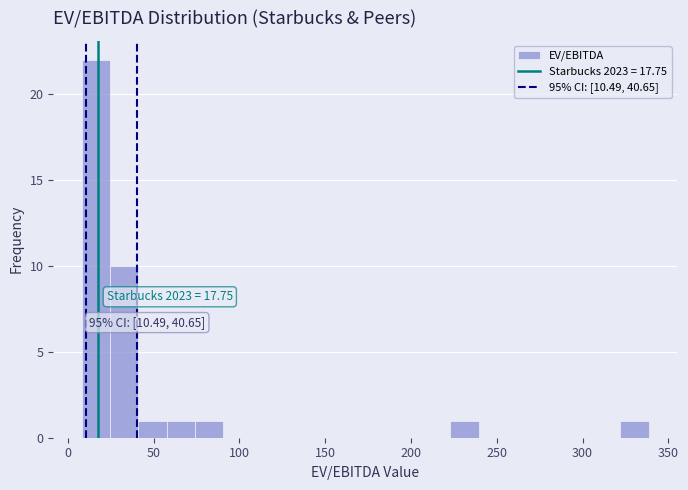

Around what value on the x-axis is the tallest bar? Give the approximate position of its centre, as read against the axis.

15